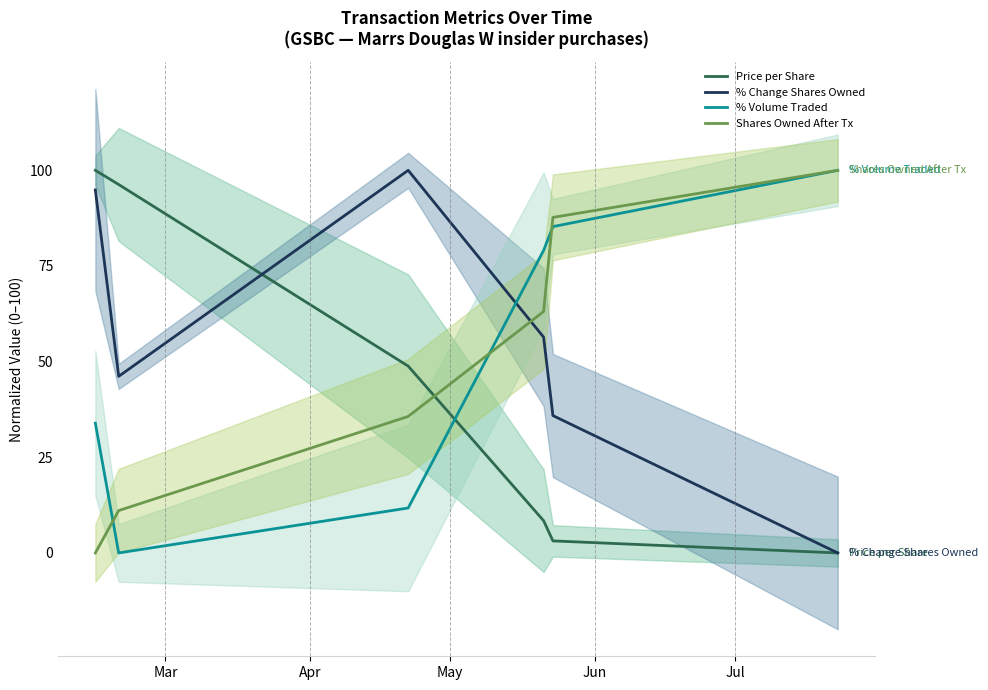

What is the value of the % Volume Traded point at the 1st from the left?

33.9